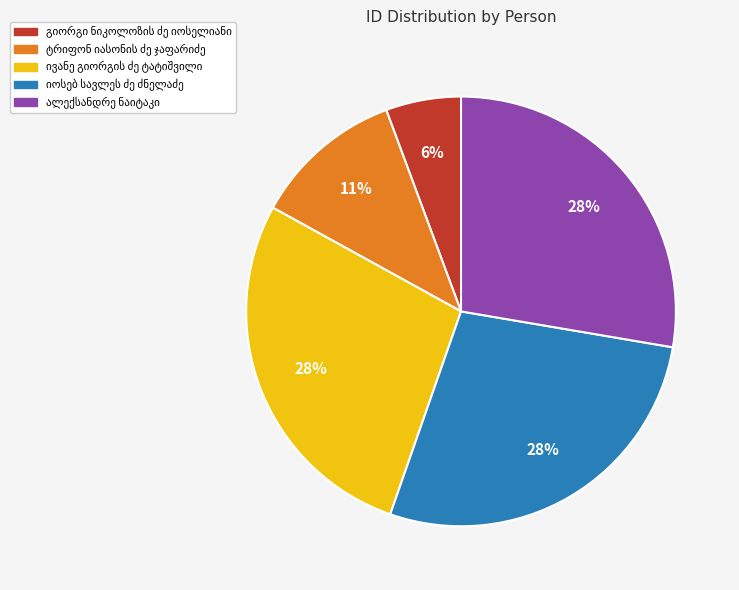

To the nearest percent, what is the average slice percentage?

20%